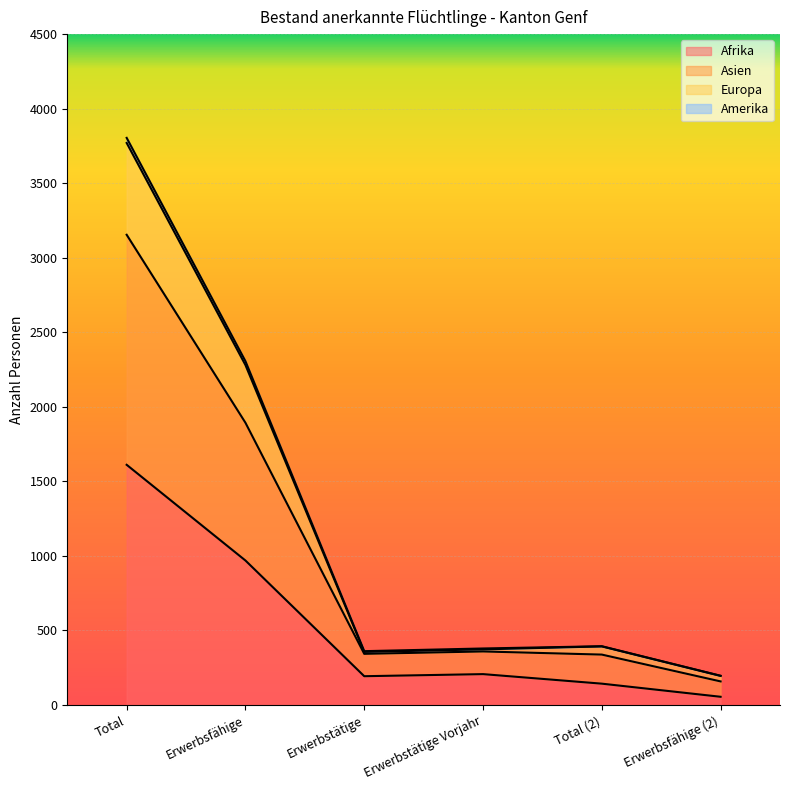

What is the highest value of the Afrika series?

1611